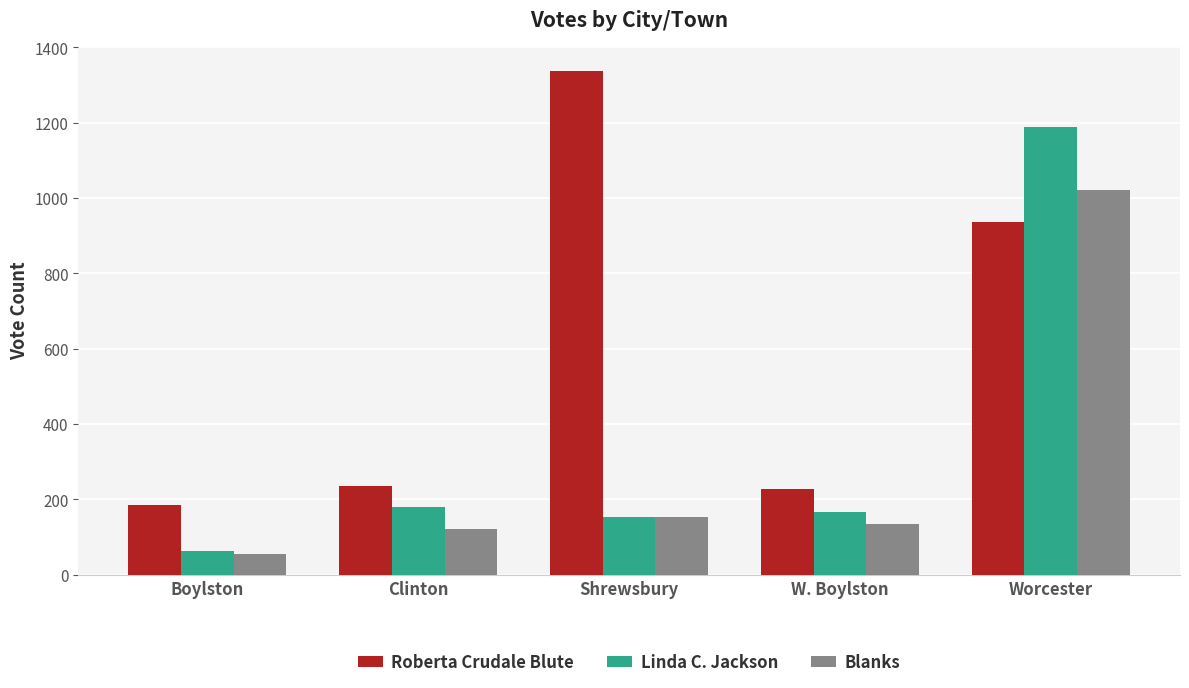

What is the sum of all Blanks values?

1488